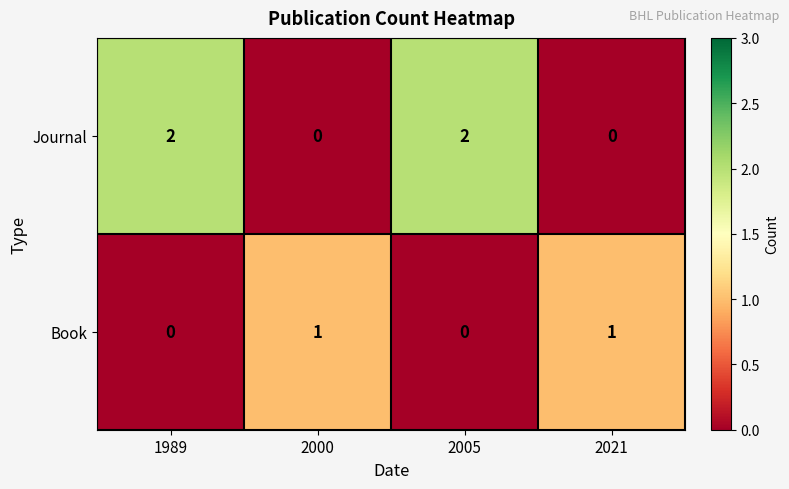

Count the Journal values in the range 0 to 2.

4